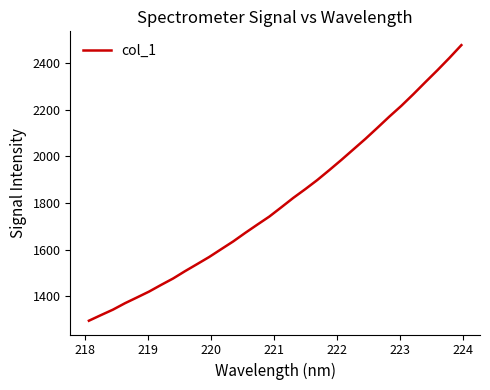

What is the greatest value displayed?

2477.5